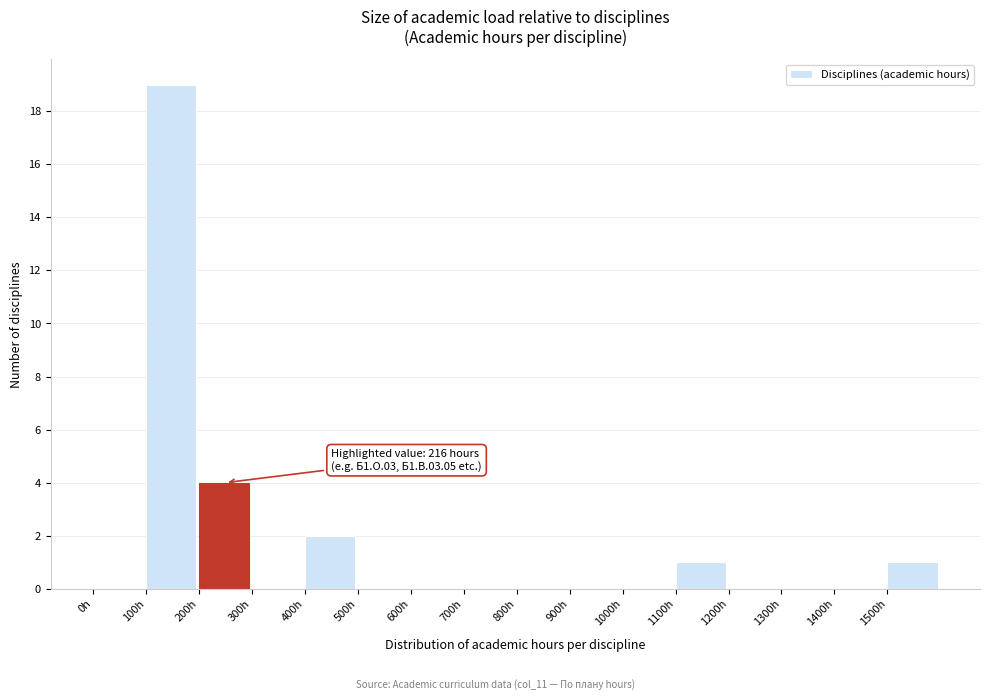

Over which range of the x-axis is the bar tallest?

100 to 200